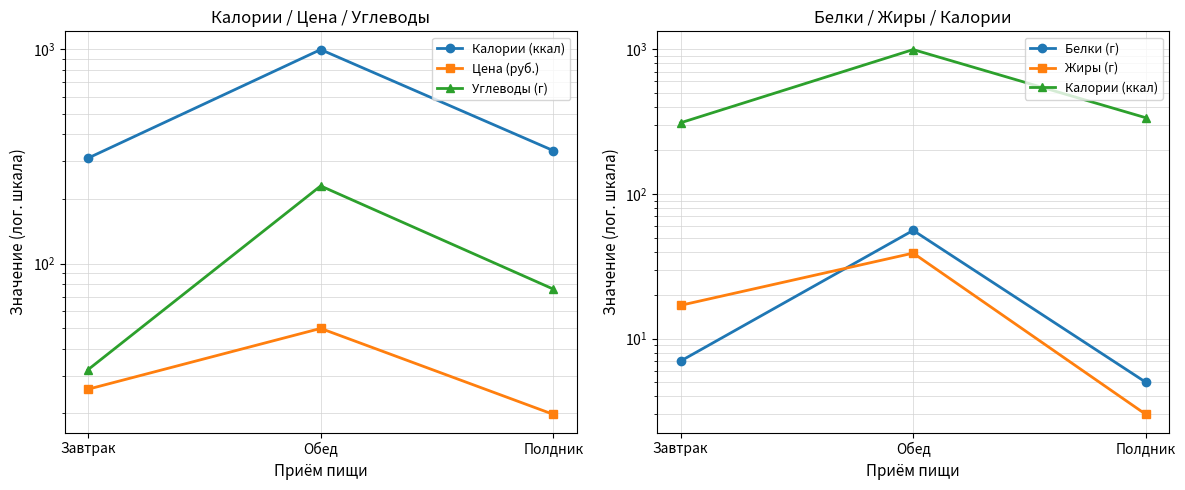

List the series in order of their peak value, highest first.

Калории (ккал), Углеводы (г), Белки (г), Цена (руб.), Жиры (г)